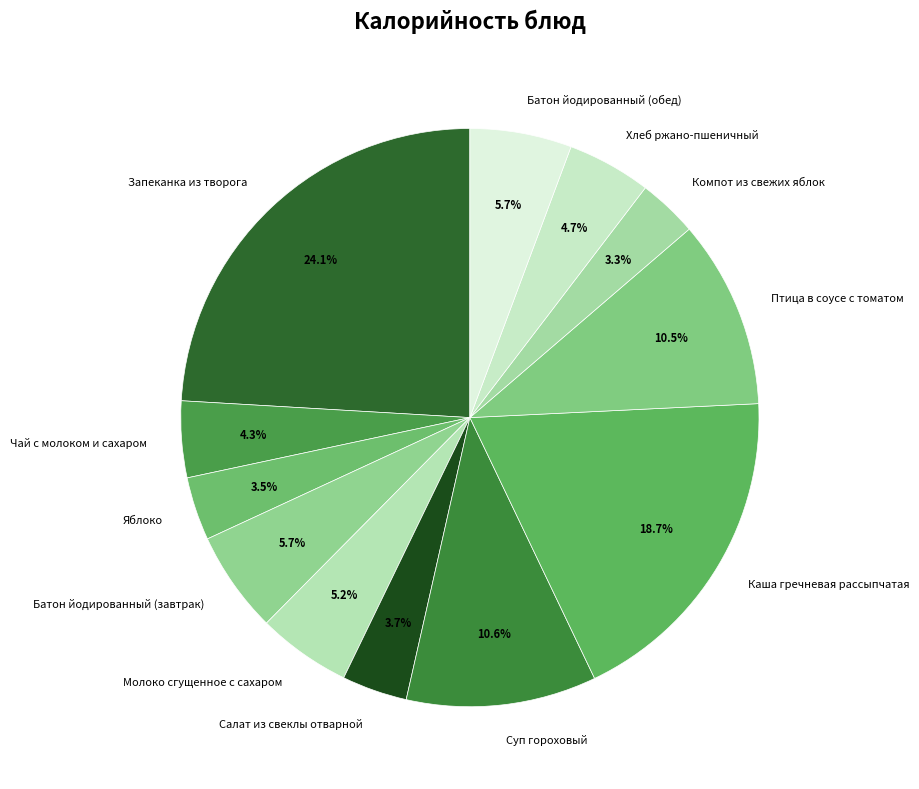

How many slices are in this pie chart?

12